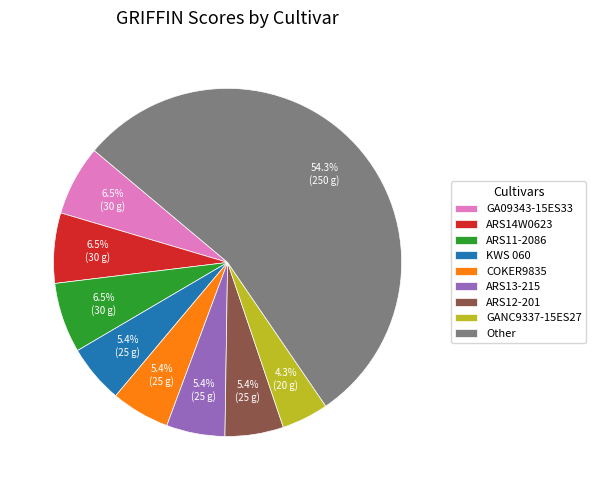

Is there any slice that represents more than half of the pie?

Yes